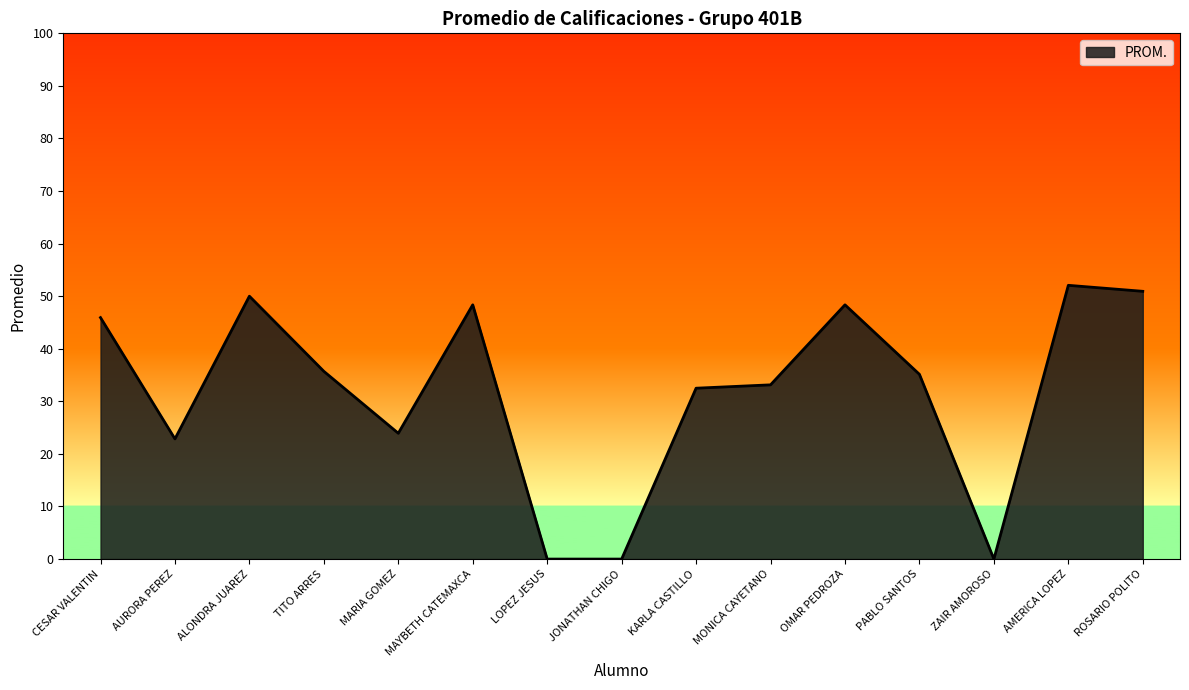

Reading left to right, list all the values displayed in this chart.

45.9	22.9	50.0	35.7	23.9	48.4	0.0	0.0	32.5	33.1	48.4	35.1	0.0	52.1	50.9